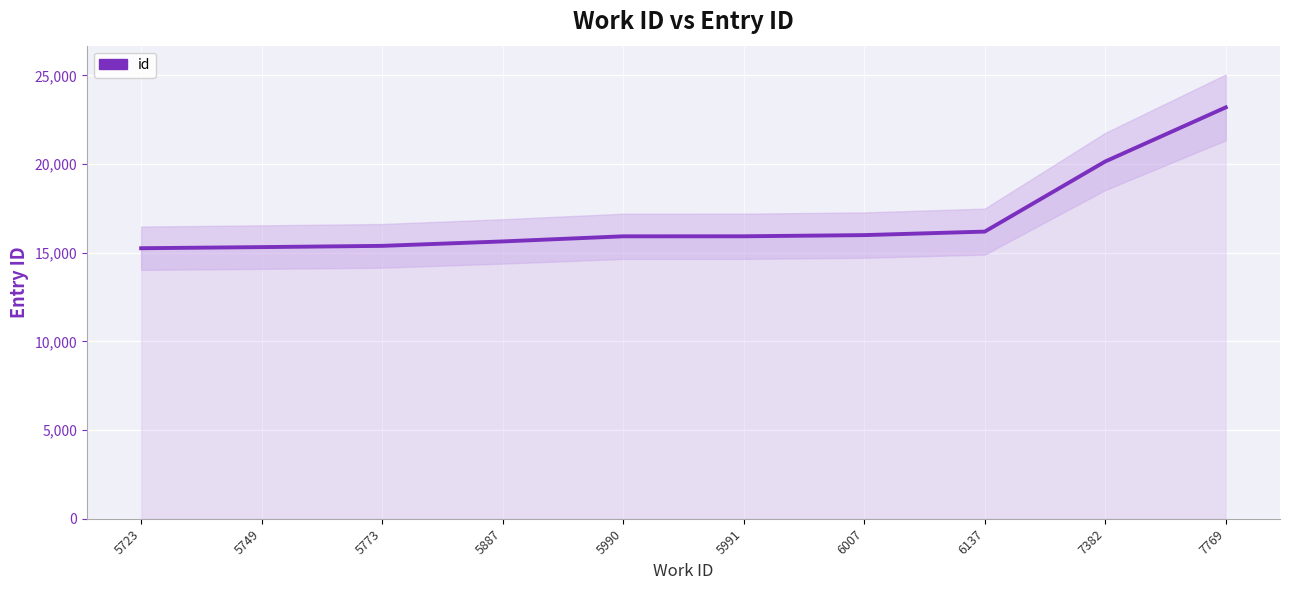

True or false: the data has more than 0 interior local peaks.

False